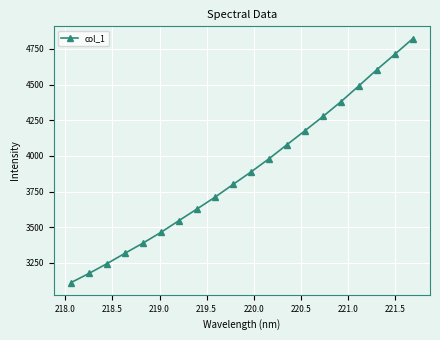

What is the value of the 17th point from the left?

4491.6